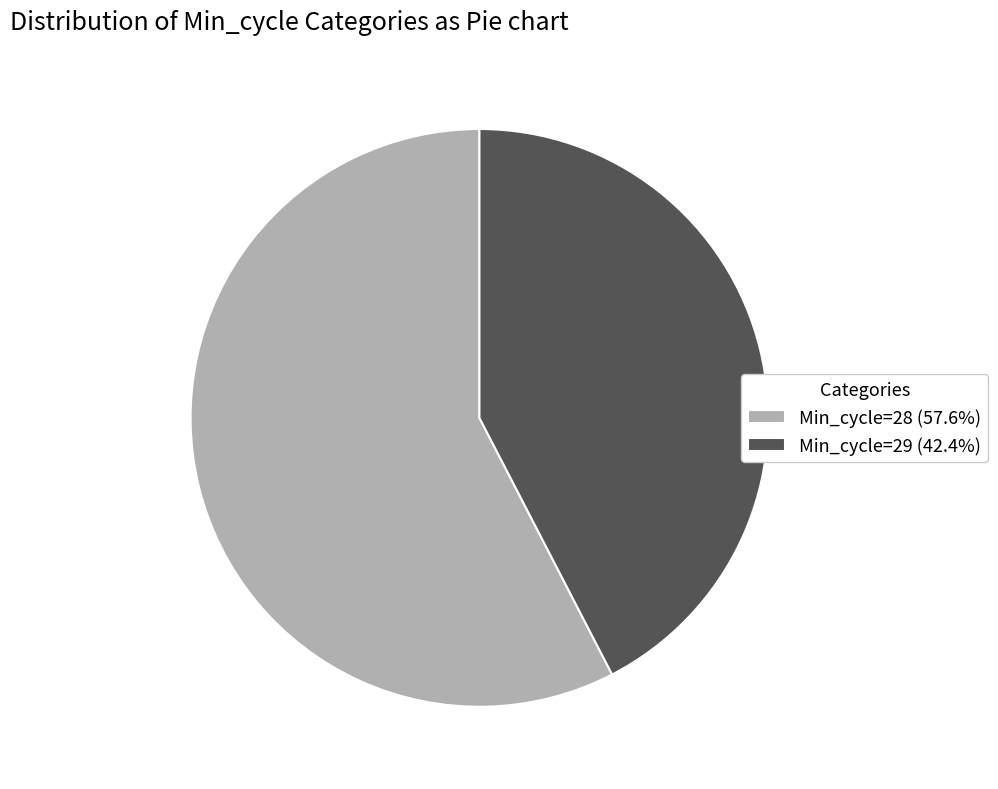

Do Min_cycle=29 (42.4%) and Min_cycle=28 (57.6%) together represent more than half of the pie?

Yes